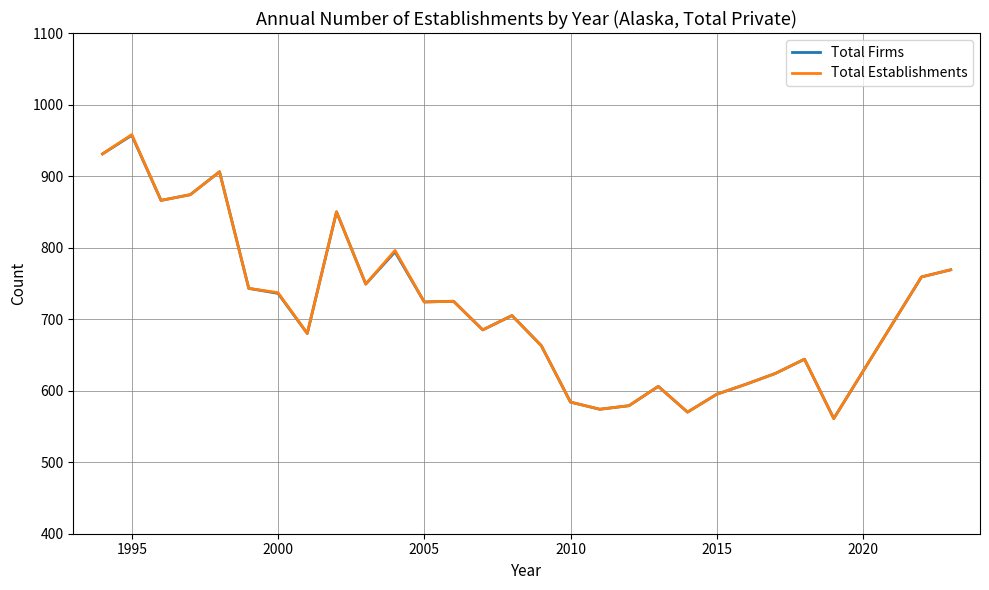

What is the highest value of the Total Establishments series?

958